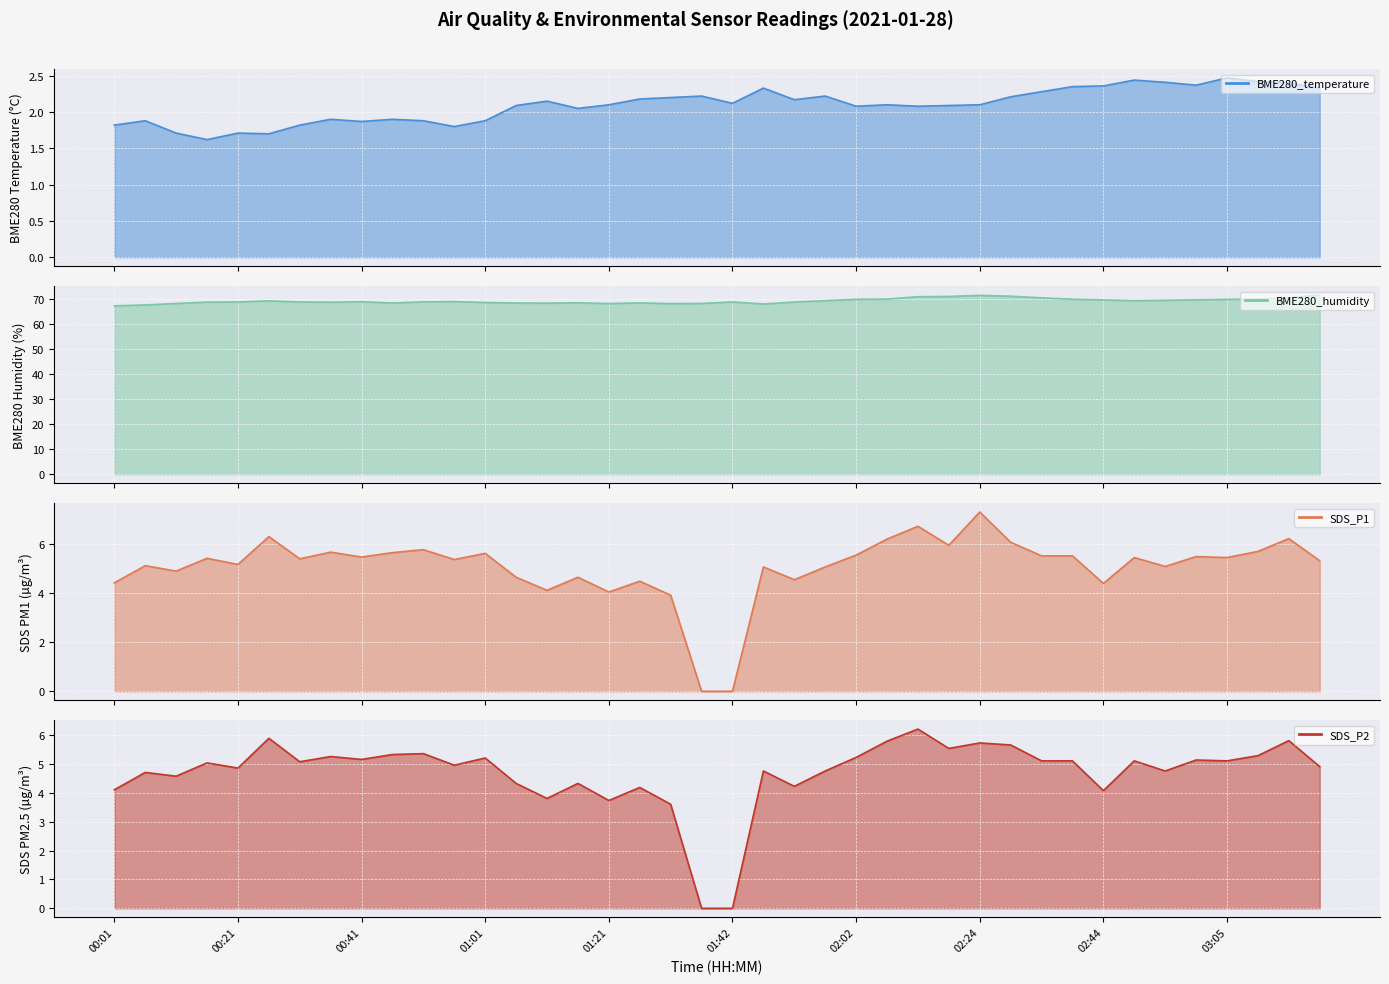

At which label does SDS_P1 line reach its minimum?

19